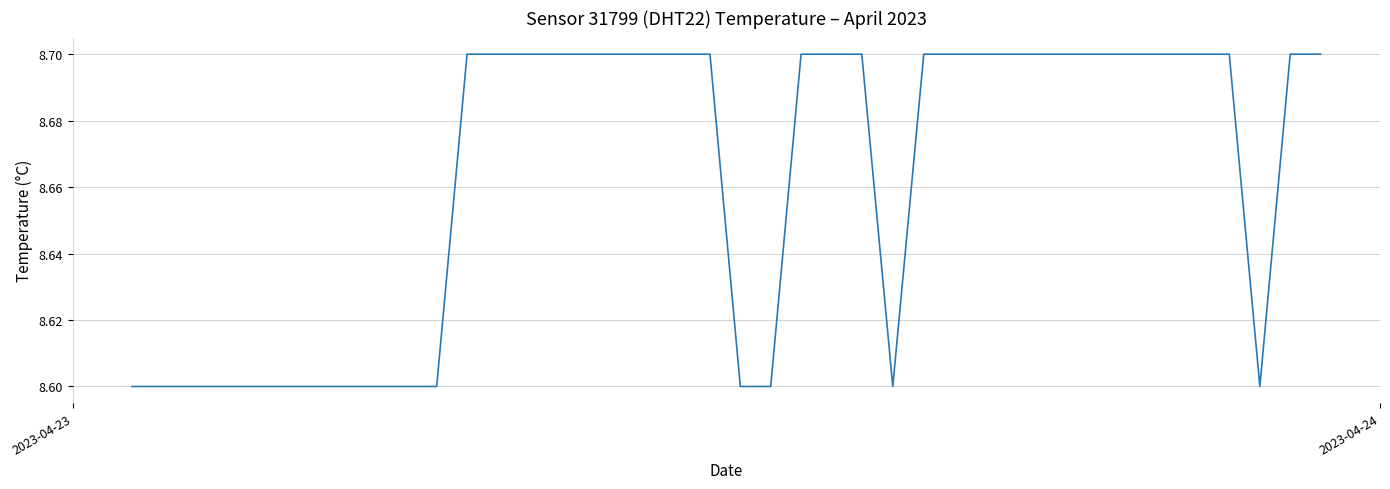

What is the greatest value displayed?

8.7